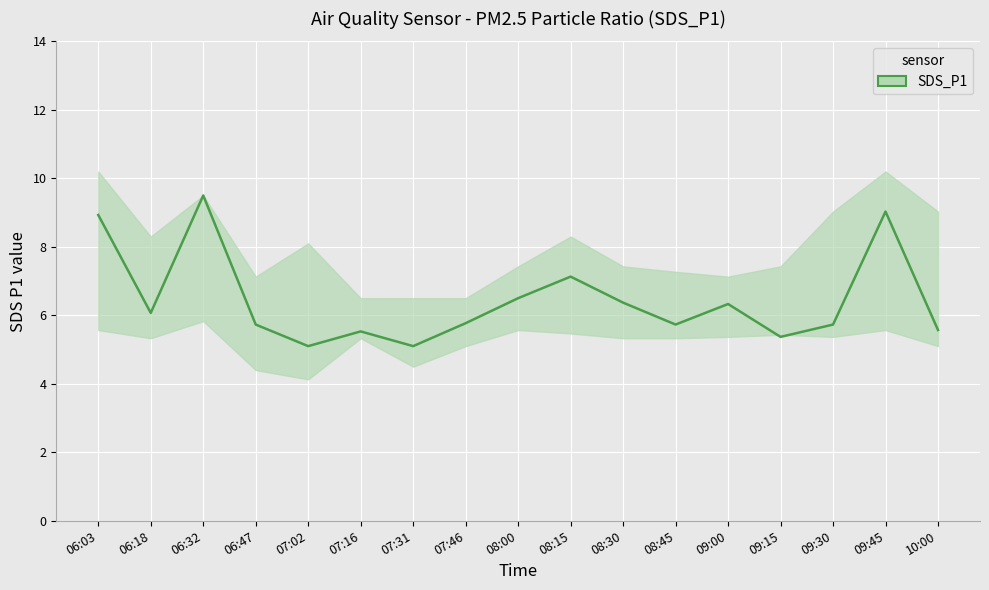

List the labels in order of value, smallest first.

07:02, 07:31, 09:15, 07:16, 10:00, 06:47, 08:45, 09:30, 07:46, 06:18, 09:00, 08:30, 08:00, 08:15, 06:03, 09:45, 06:32